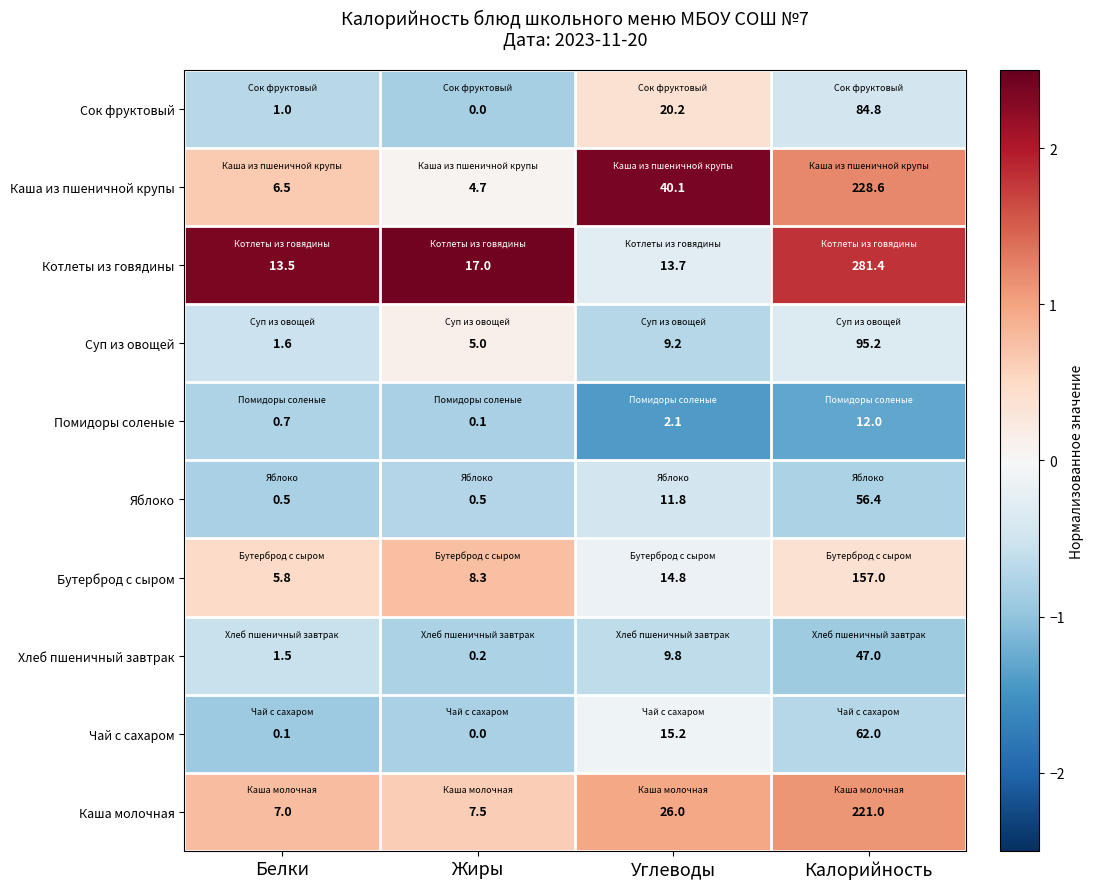

What value does the Каша из пшеничной крупы series have at Углеводы?

40.1